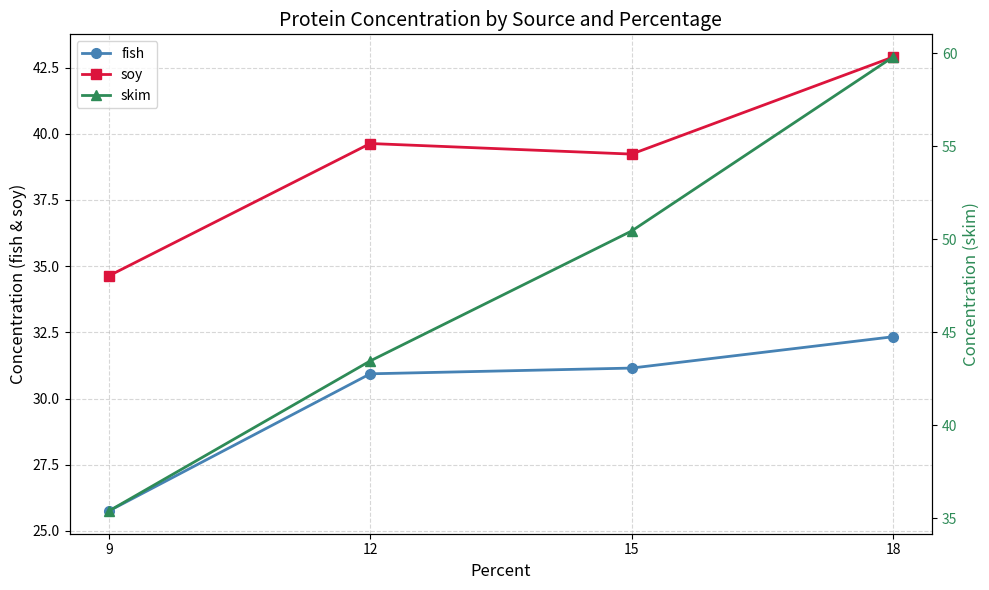

How many categories are shown in the chart?

4